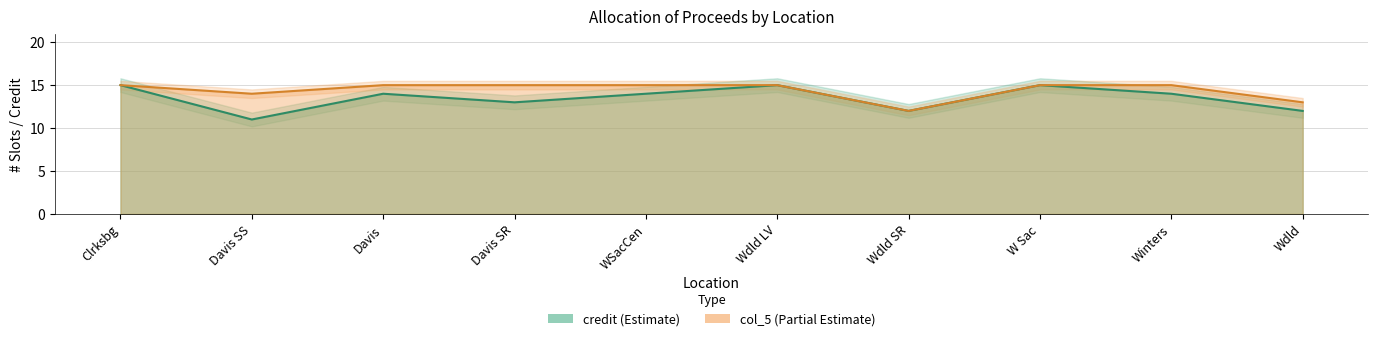

Is the value of col_5 at W Sac greater than the value of credit at Wdld SR?

Yes